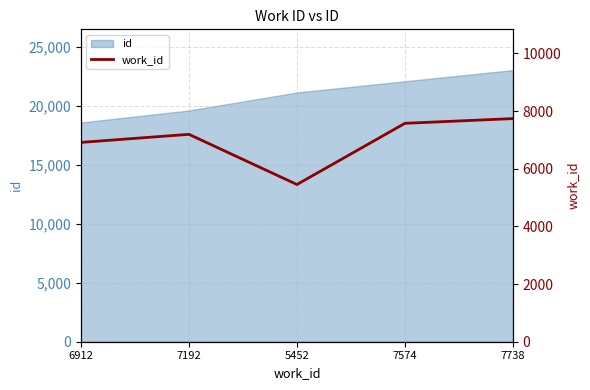

Which has a higher value, 7738 or 7192?

7738